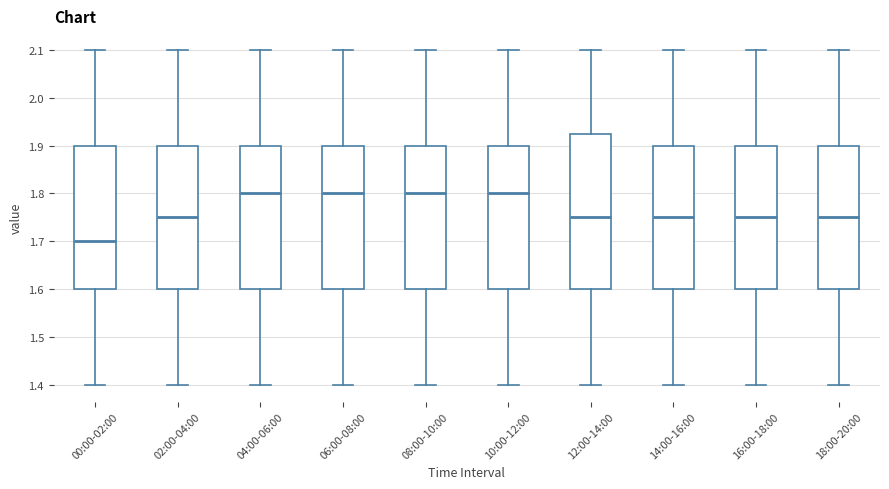

Which box has the lowest median line?

00:00-02:00